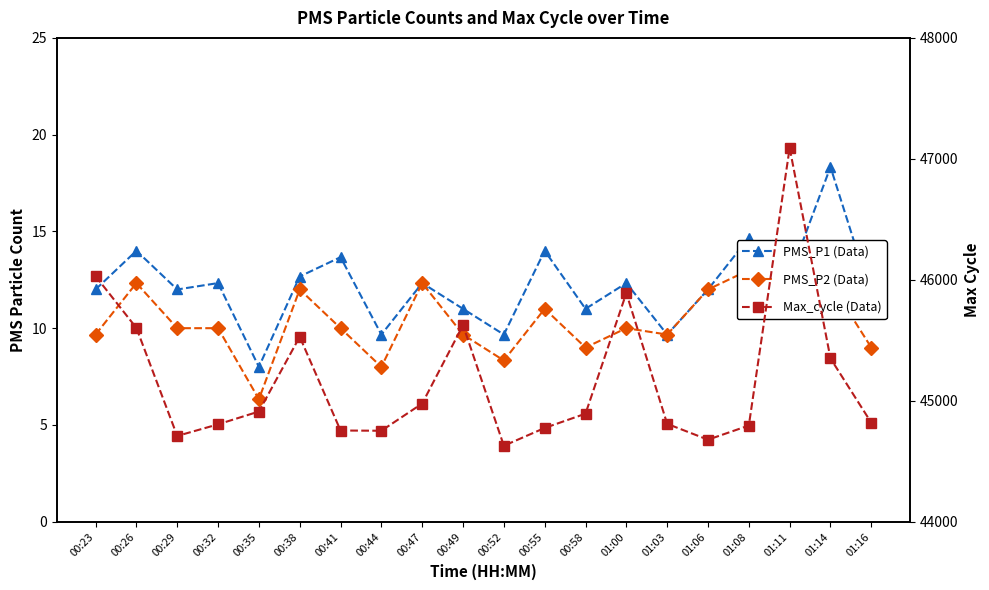

What is the difference between the PMS_P2 (Data) values at 00:38 and 00:55?

1.0